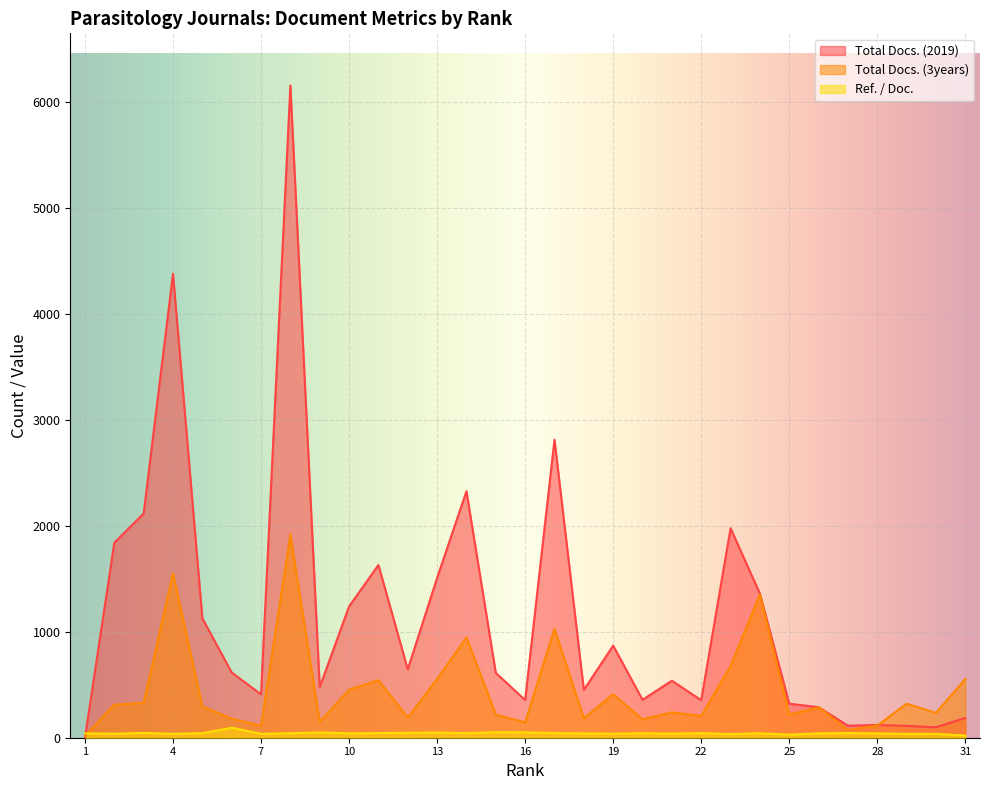

True or false: Total Docs. (2019) has a value of 487 at 26.

False